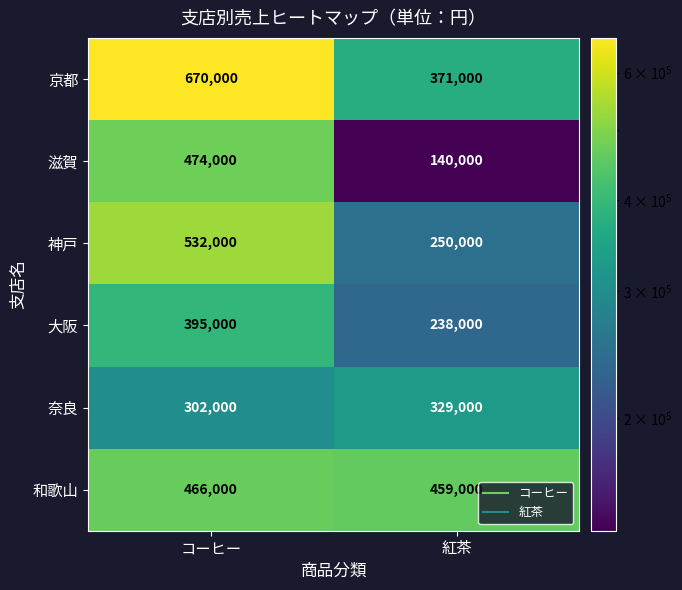

What is the difference between the 大阪 values at コーヒー and 紅茶?

157000